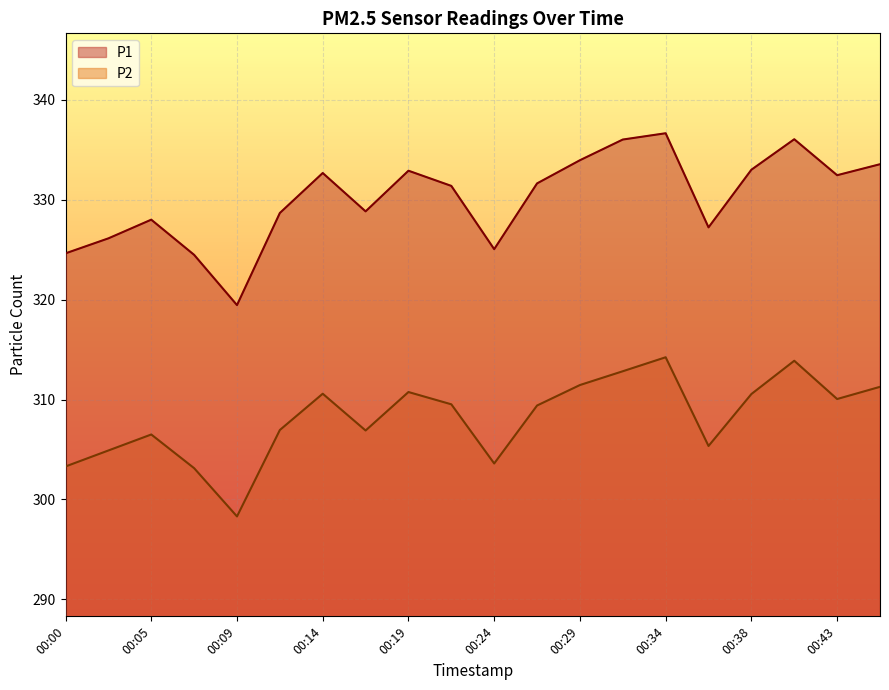

What is the value of the P2 point at the 7th from the left?

310.6